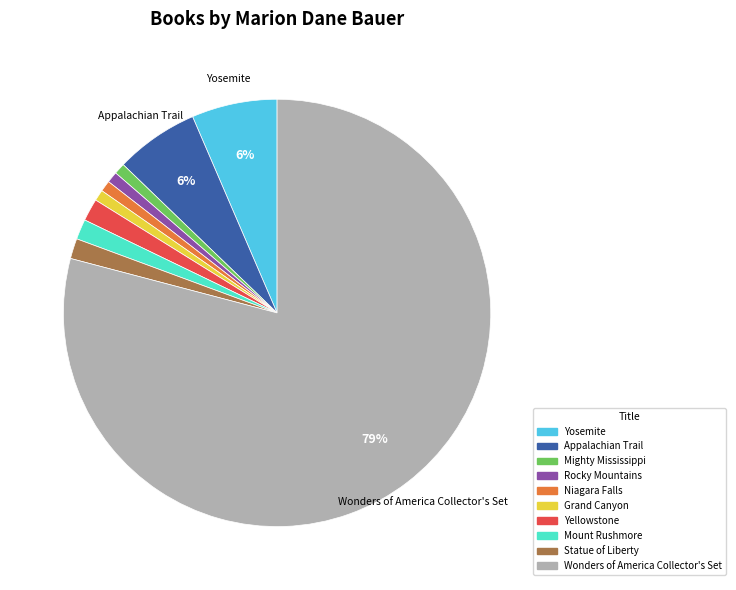

Combined, do Mount Rushmore and Grand Canyon account for over 50%?

No